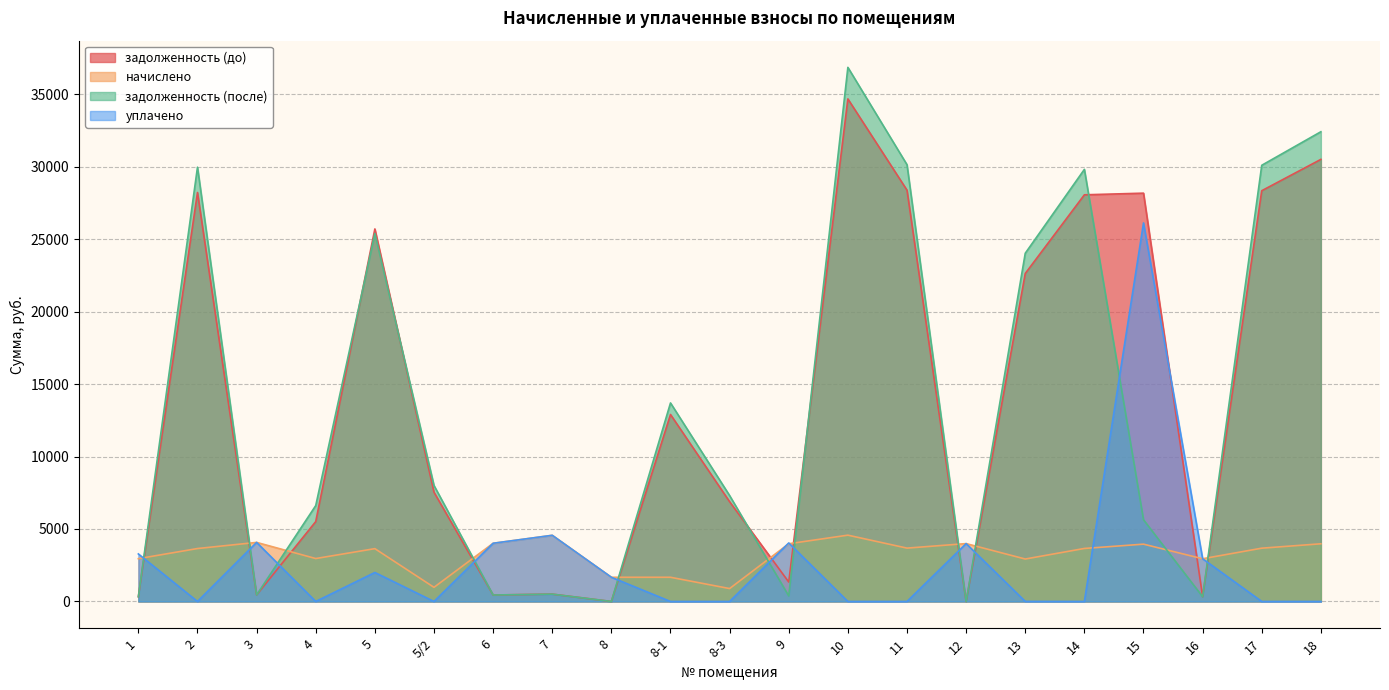

What is the label of the 1st point from the right?

18